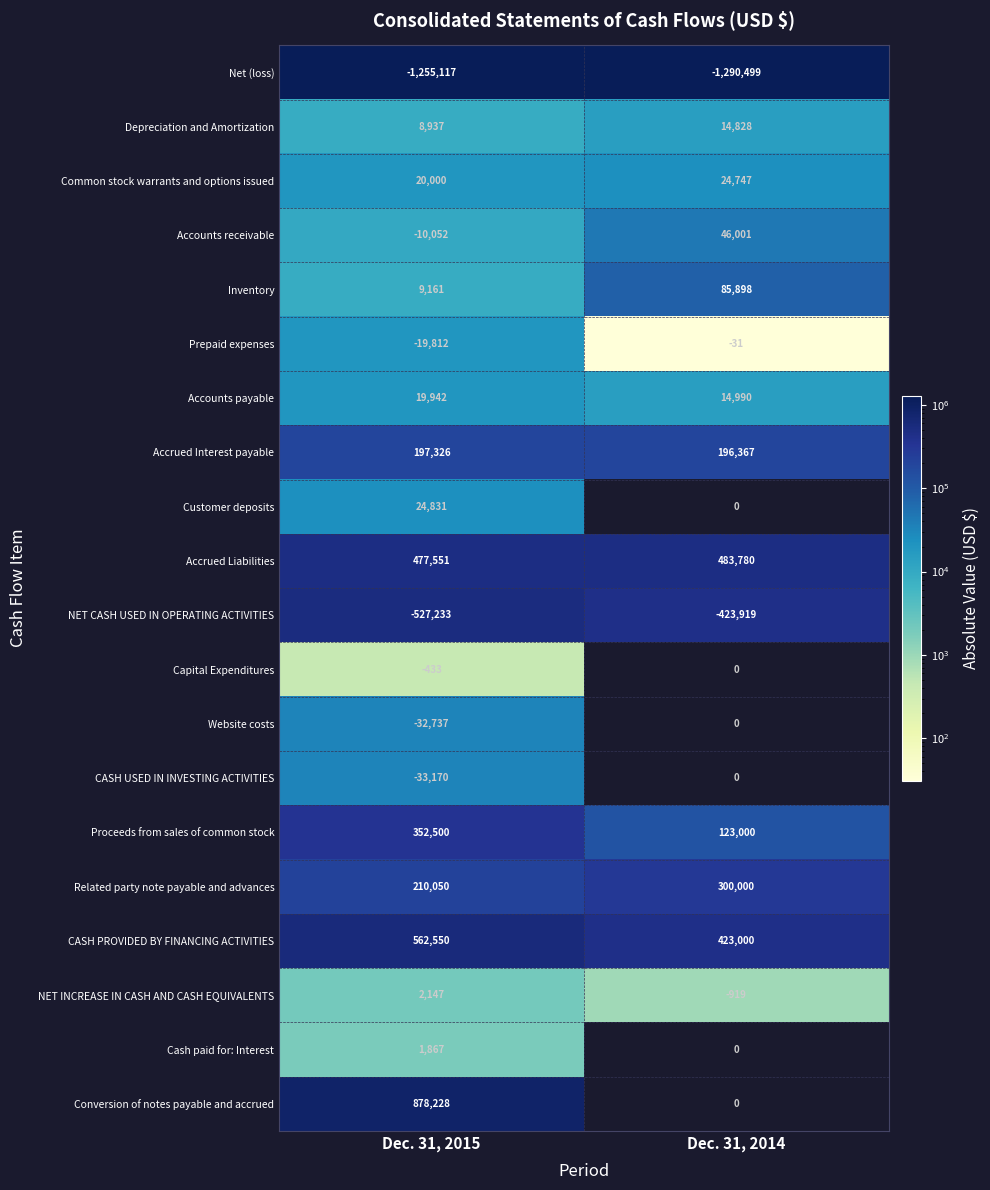

The value of CASH PROVIDED BY FINANCING ACTIVITIES at Dec. 31, 2014 is 423000. True or false?

True